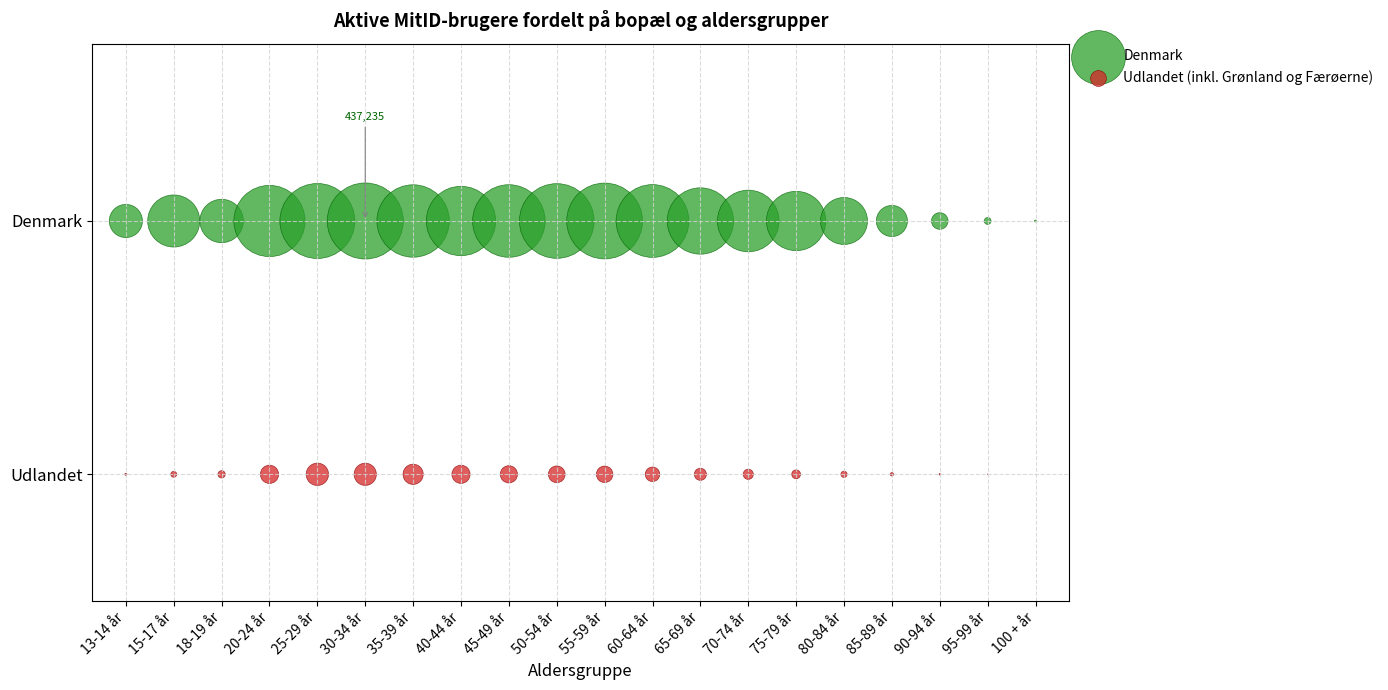

What are all the series names shown in the legend?

Denmark, Udlandet (inkl. Grønland og Færøerne)